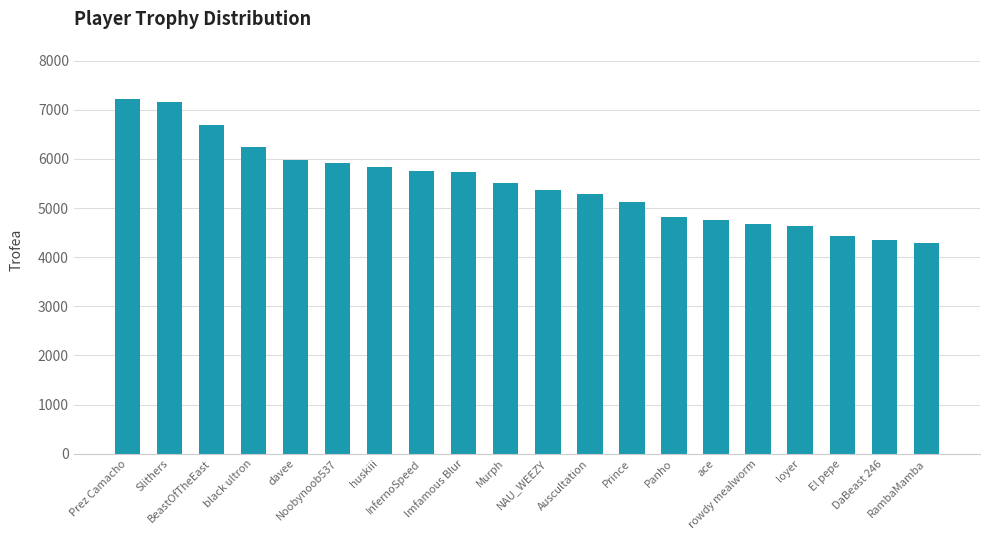

What is the maximum value shown in the chart?

7218